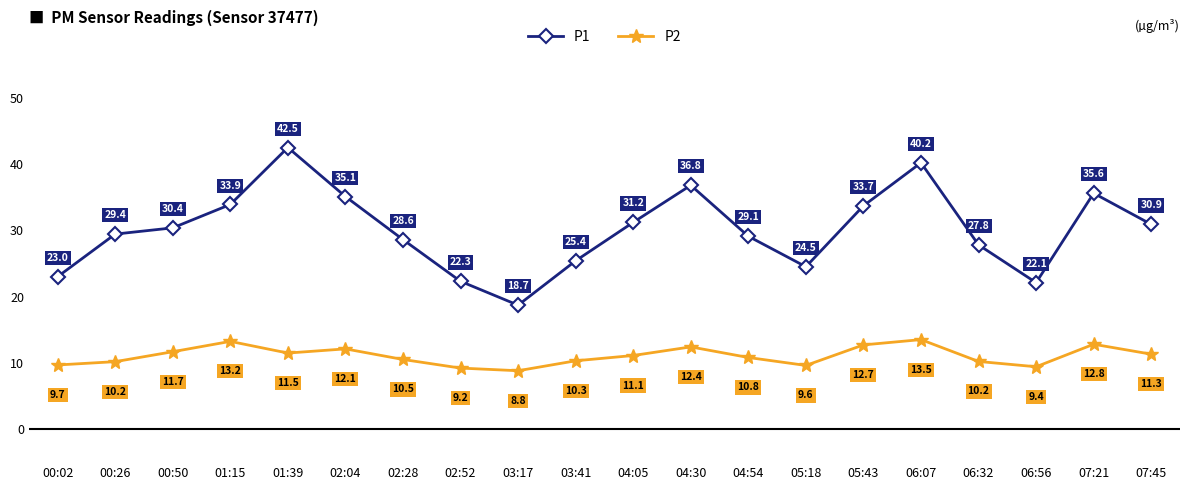

The value of P1 at 07:21 is 10.9. True or false?

False